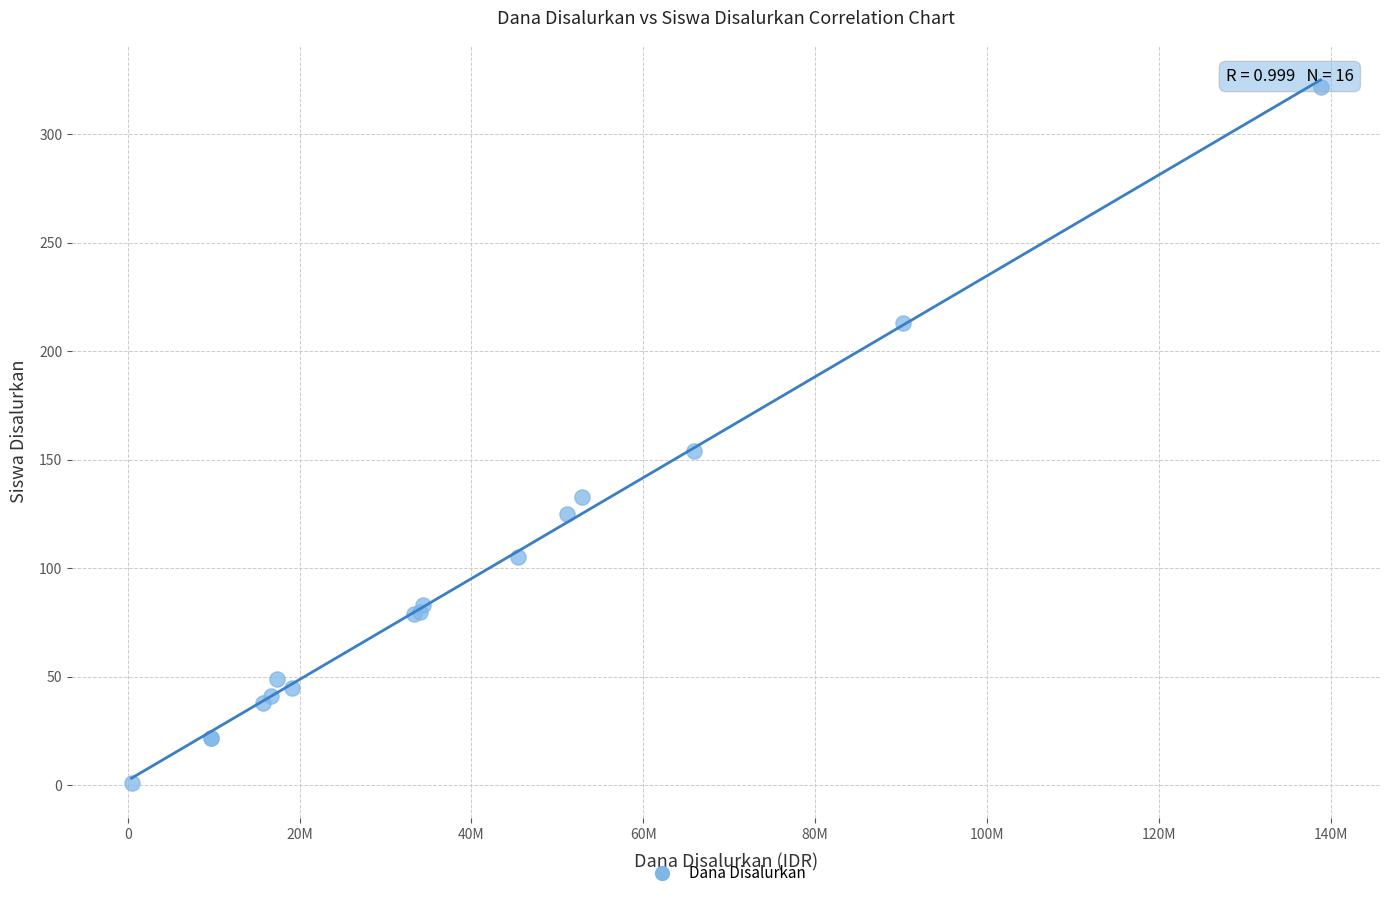

What Y value in the scatter plot is closest to 161?

154